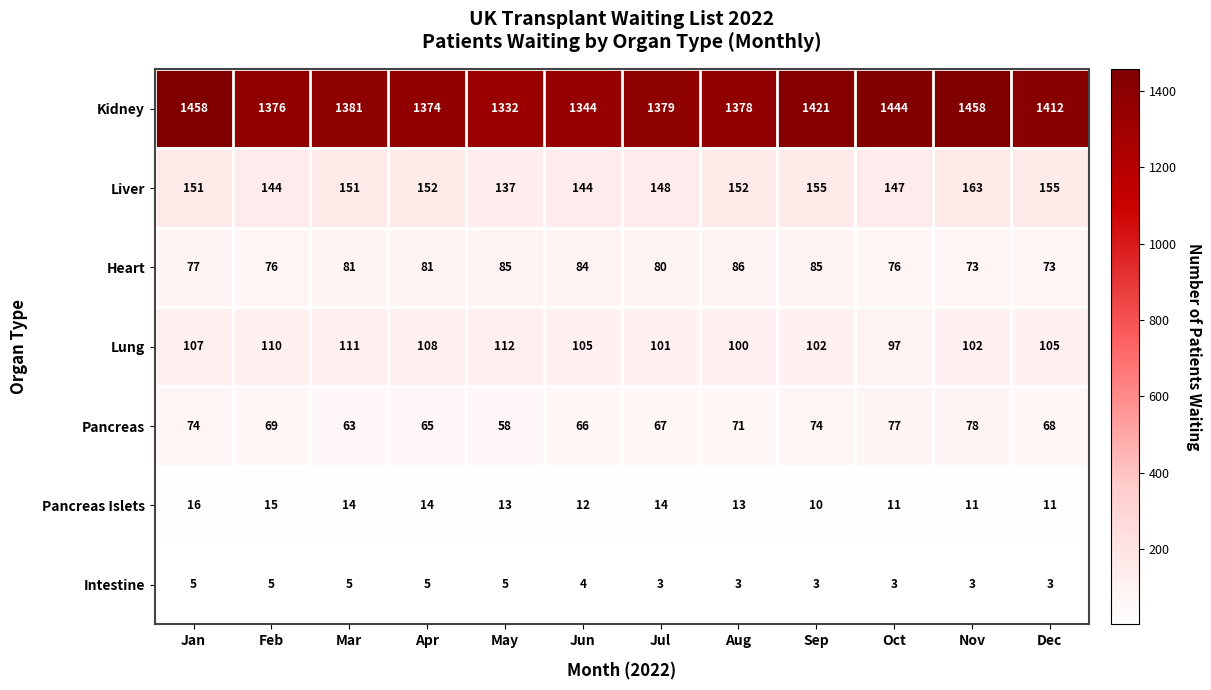

True or false: Pancreas has a value of 77 at Oct.

True